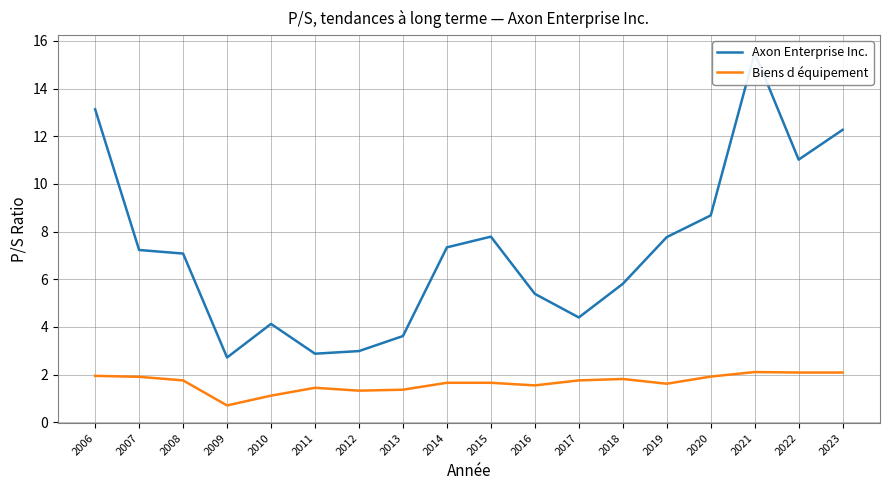

At how many categories does at least one series exceed 6?

10